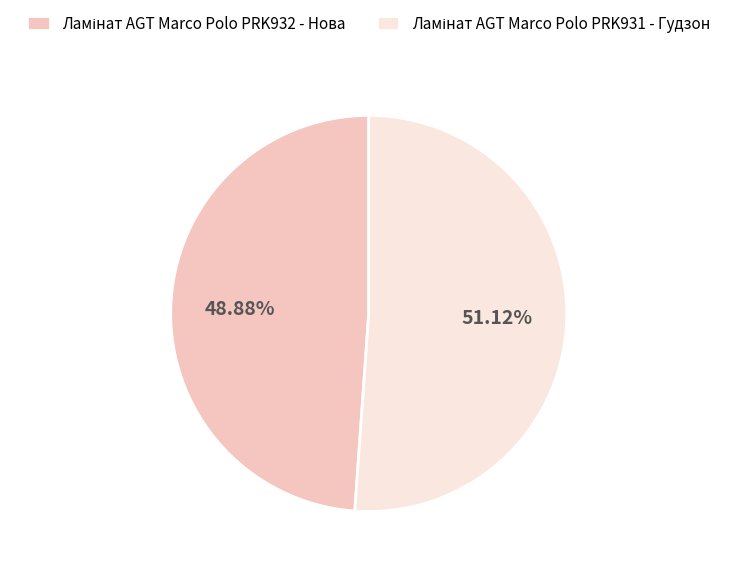

Is there any slice that represents more than half of the pie?

Yes